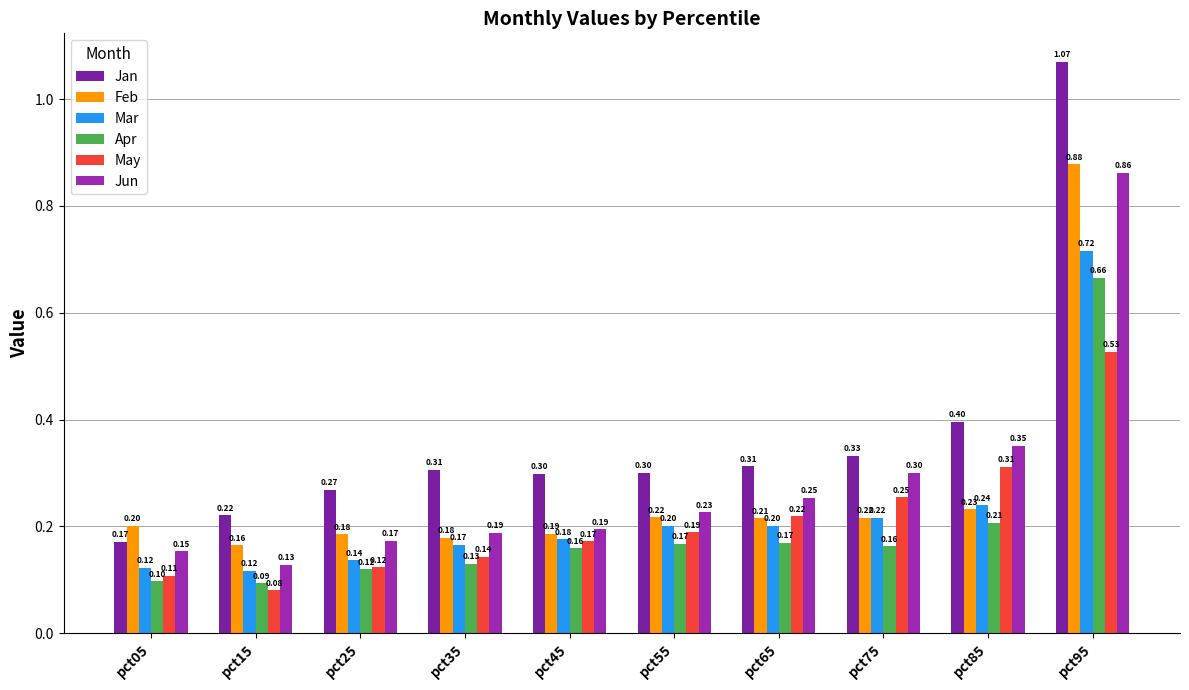

At which category is the sum across all series the highest?

pct95